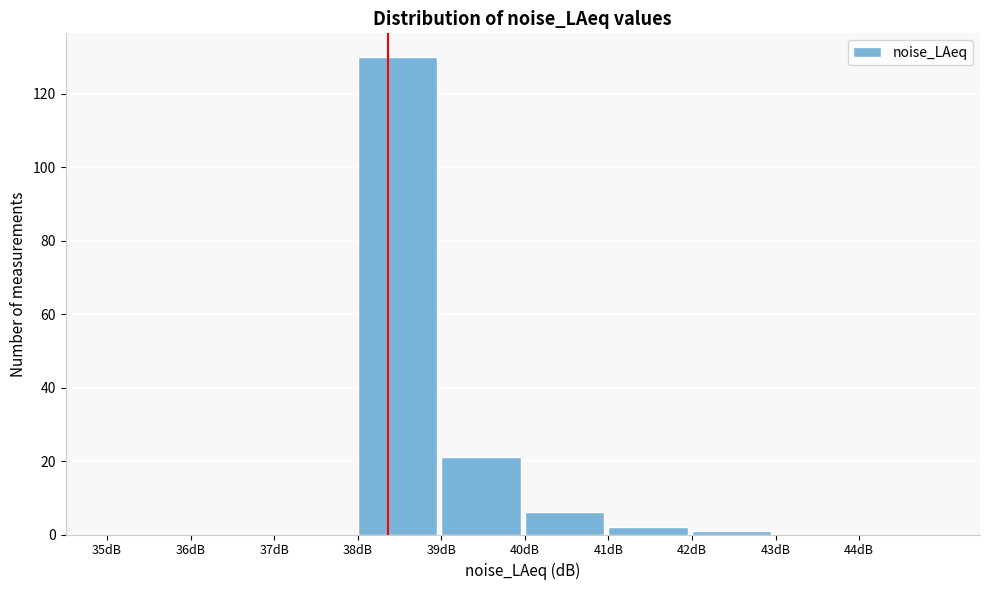

Reading left to right, list every bar in this chart as the range it spans on the x-axis followed by its height. The values are not printed on the chart, so give them approximately, as read against the axis.

35 to 36: 0
36 to 37: 0
37 to 38: 0
38 to 39: 130
39 to 40: 22
40 to 41: 6
41 to 42: 2
42 to 43: under 2
43 to 44: 0
44 to 45: 0